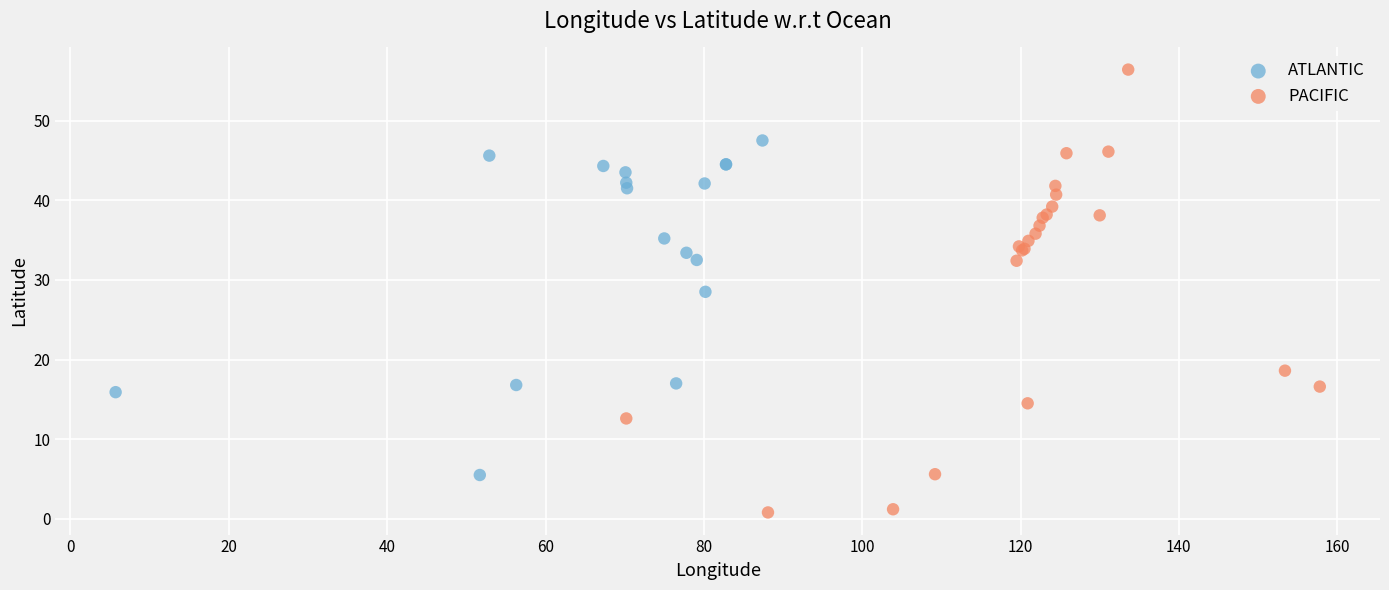

Which series reaches the maximum Y coordinate?

PACIFIC